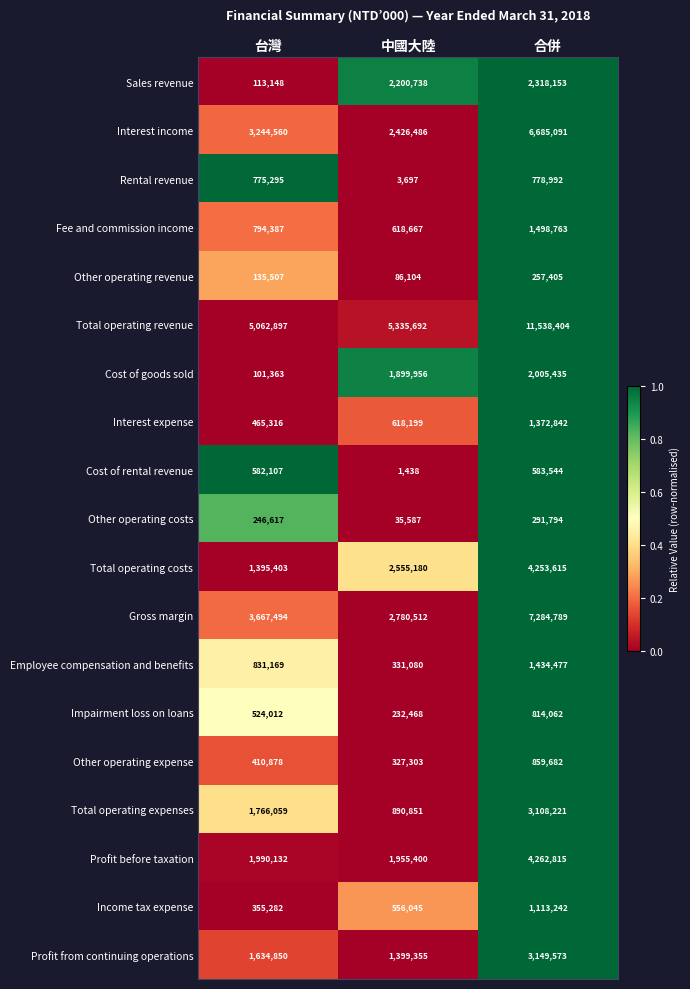

Which category has the highest value across all series?

合併